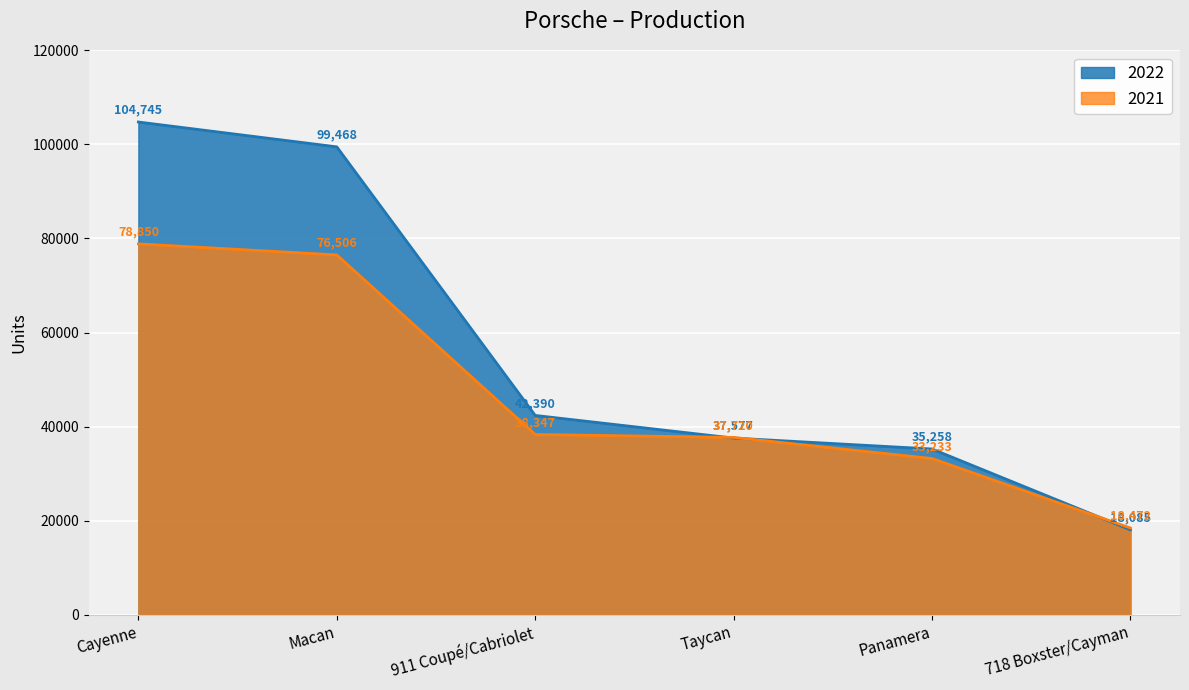

What is the label of the 3rd point from the right?

Taycan